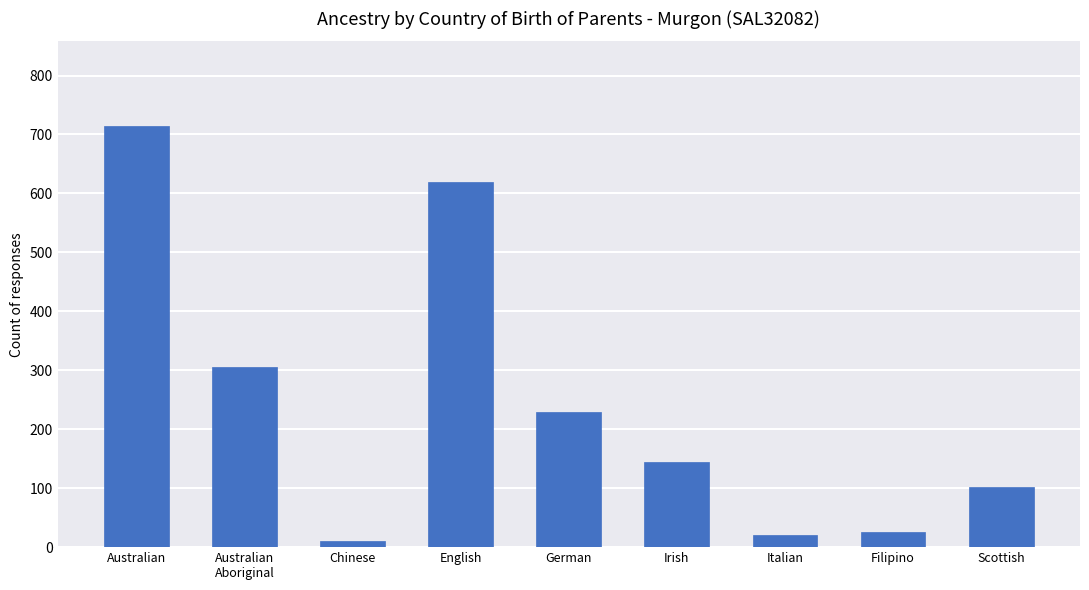

What is the label of the 4th bar from the right?

Irish